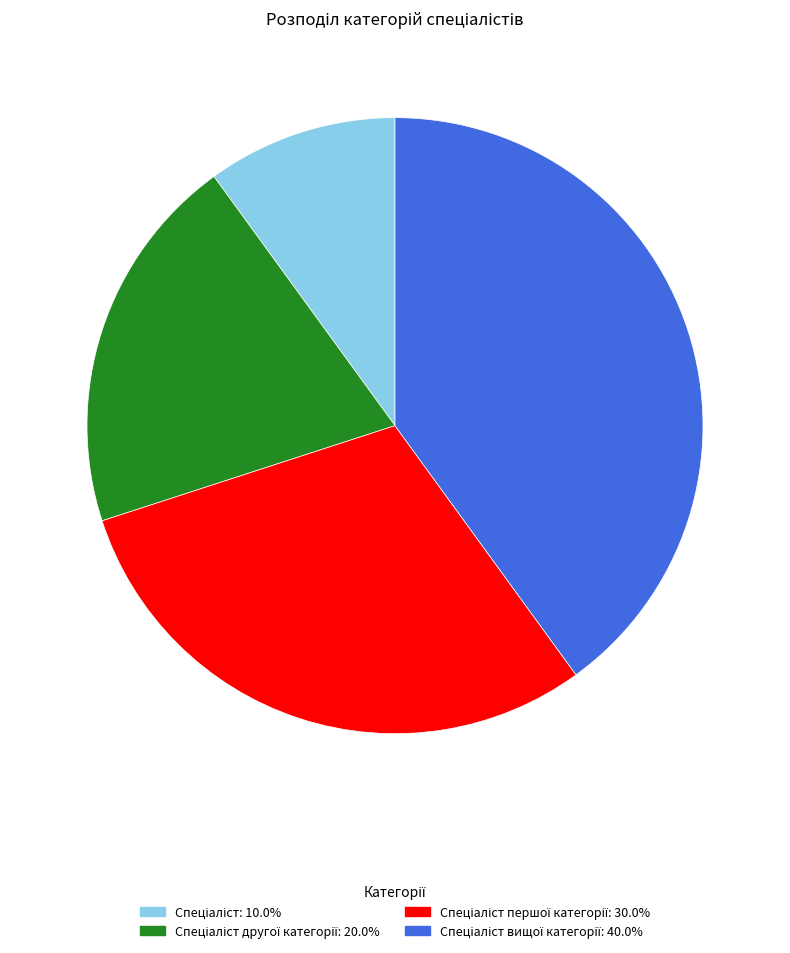

Is there any slice that represents more than half of the pie?

No